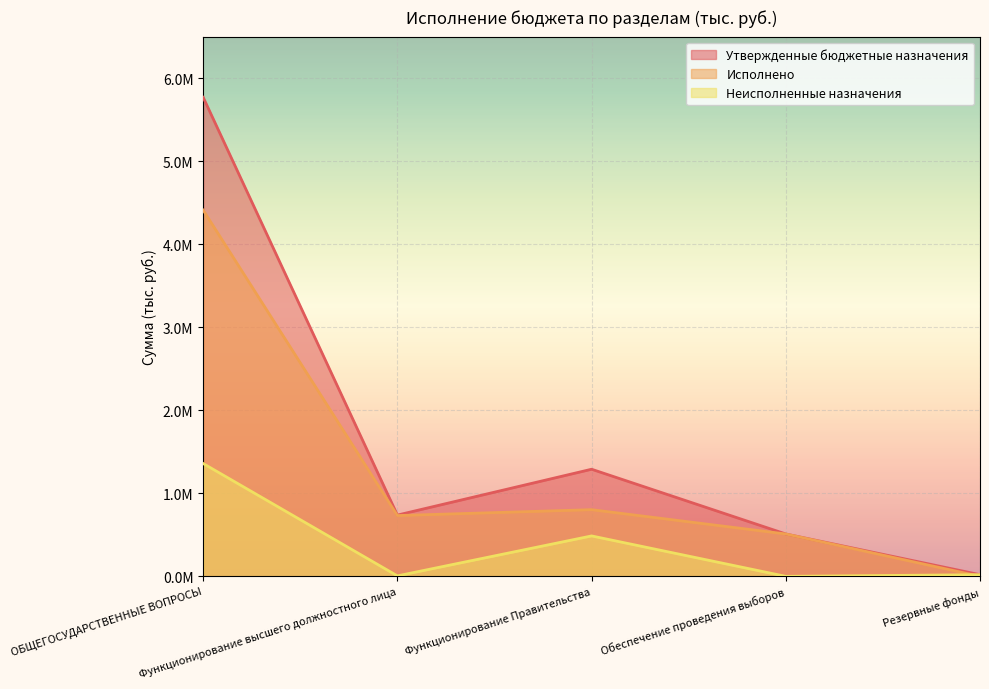

At how many categories does at least one series exceed 1690958?

1